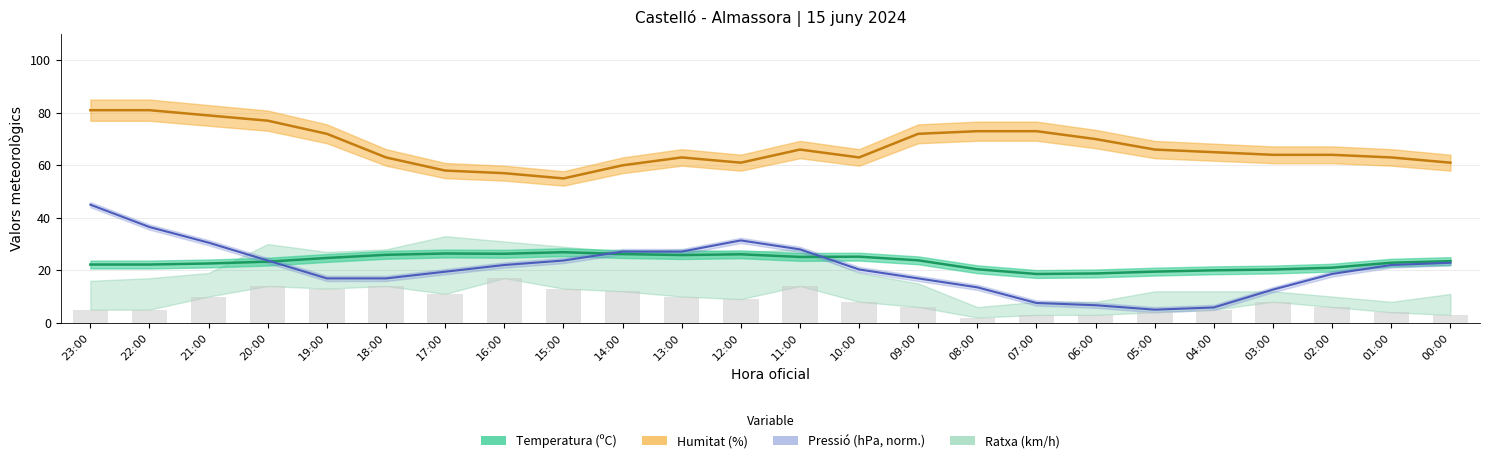

How many groups of bars are there?

24